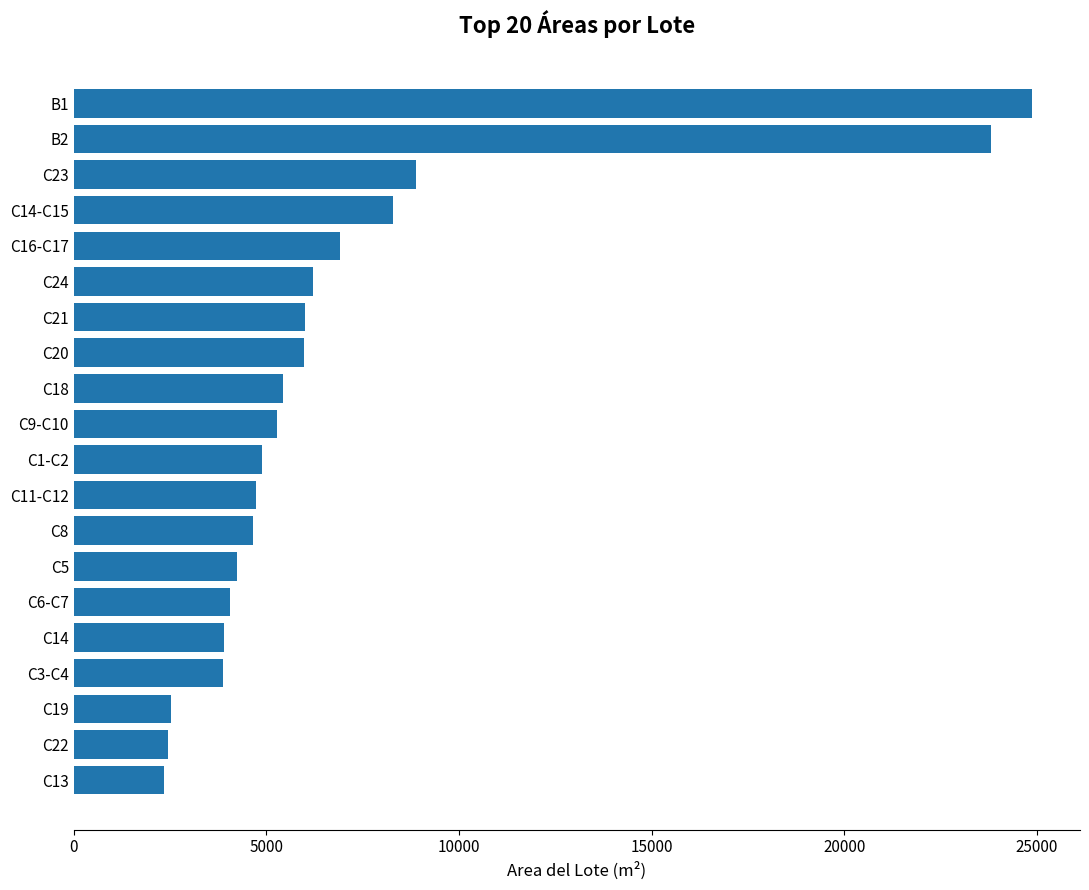

What is the change in value from C13 to C14-C15?

+5938.4